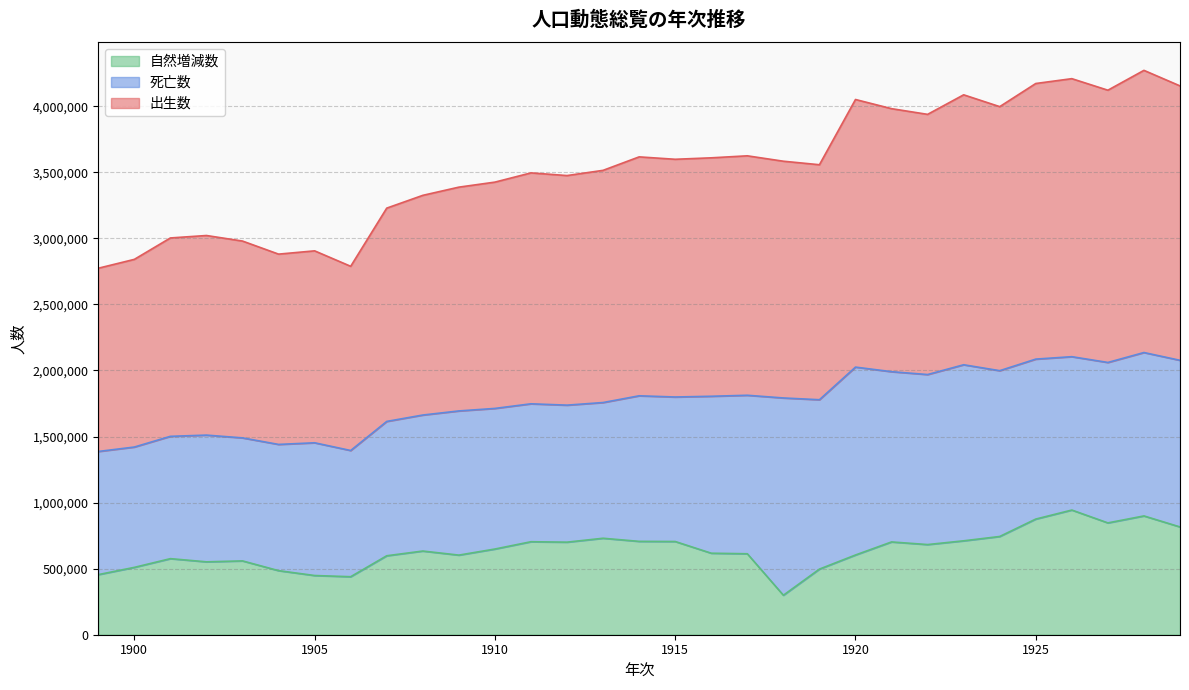

What is the lowest value of the 自然増減数 series?

298830